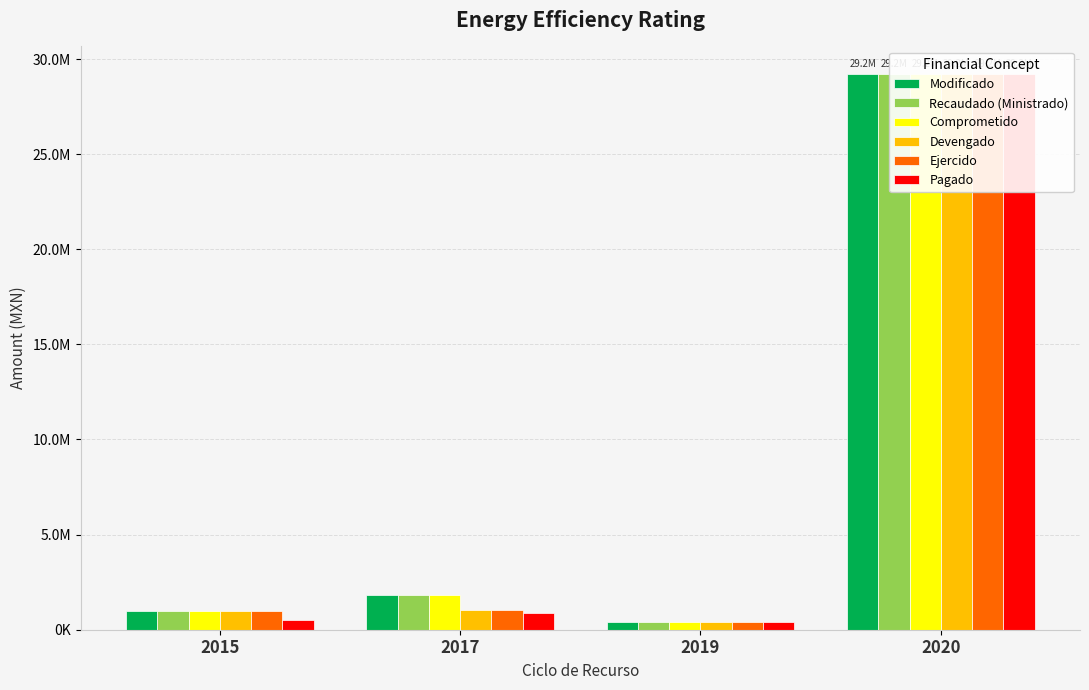

What is the maximum value for Devengado?

29200000.0